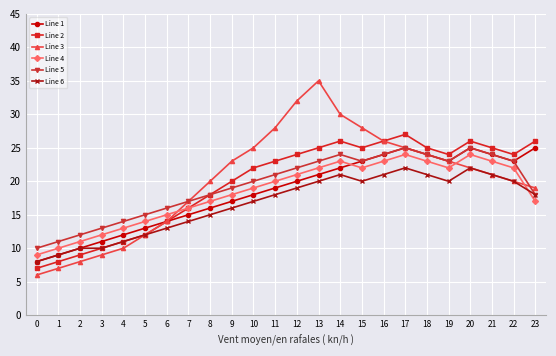

Reading right to left, what are all the values shown in this chart?

Line 1: 23=25	22=23	21=24	20=25	19=23	18=24	17=25	16=24	15=23	14=22	13=21	12=20	11=19	10=18	9=17	8=16	7=15	6=14	5=13	4=12	3=11	2=10	1=9	0=8
Line 2: 23=26	22=24	21=25	20=26	19=24	18=25	17=27	16=26	15=25	14=26	13=25	12=24	11=23	10=22	9=20	8=18	7=16	6=14	5=12	4=11	3=10	2=9	1=8	0=7
Line 3: 23=19	22=20	21=21	20=22	19=23	18=24	17=25	16=26	15=28	14=30	13=35	12=32	11=28	10=25	9=23	8=20	7=17	6=14	5=12	4=10	3=9	2=8	1=7	0=6
Line 4: 23=17	22=22	21=23	20=24	19=22	18=23	17=24	16=23	15=22	14=23	13=22	12=21	11=20	10=19	9=18	8=17	7=16	6=15	5=14	4=13	3=12	2=11	1=10	0=9
Line 5: 23=18	22=23	21=24	20=25	19=23	18=24	17=25	16=24	15=23	14=24	13=23	12=22	11=21	10=20	9=19	8=18	7=17	6=16	5=15	4=14	3=13	2=12	1=11	0=10
Line 6: 23=18	22=20	21=21	20=22	19=20	18=21	17=22	16=21	15=20	14=21	13=20	12=19	11=18	10=17	9=16	8=15	7=14	6=13	5=12	4=11	3=10	2=10	1=9	0=8